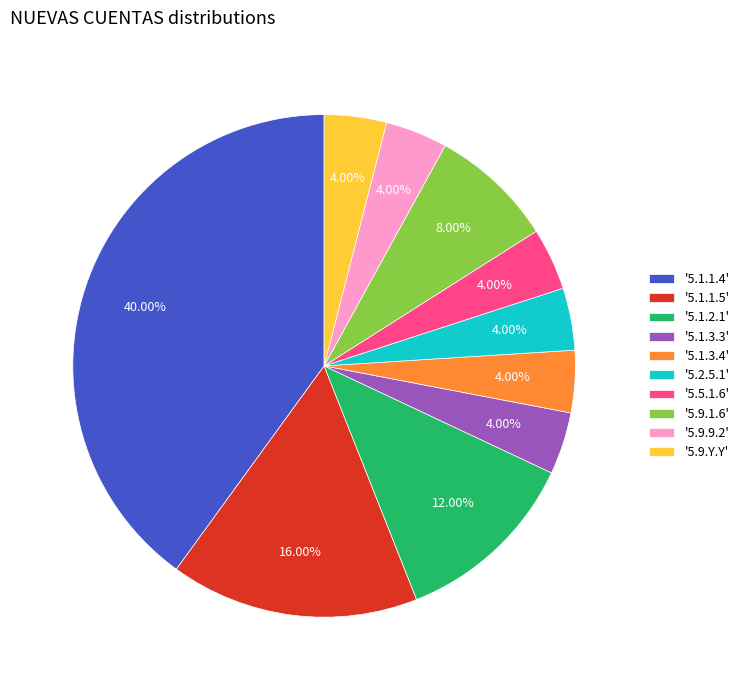

To the nearest percent, what is the difference between the largest and smallest slice percentages?

36%